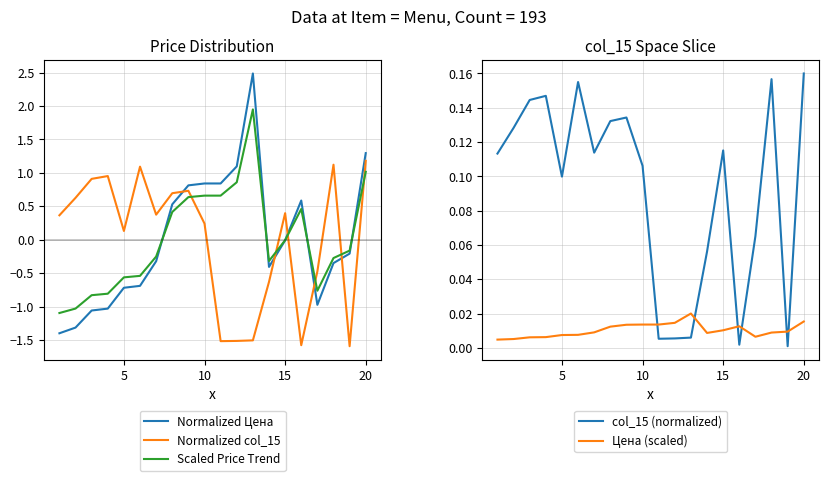

How many data points in Normalized Цена are less than 0?

12